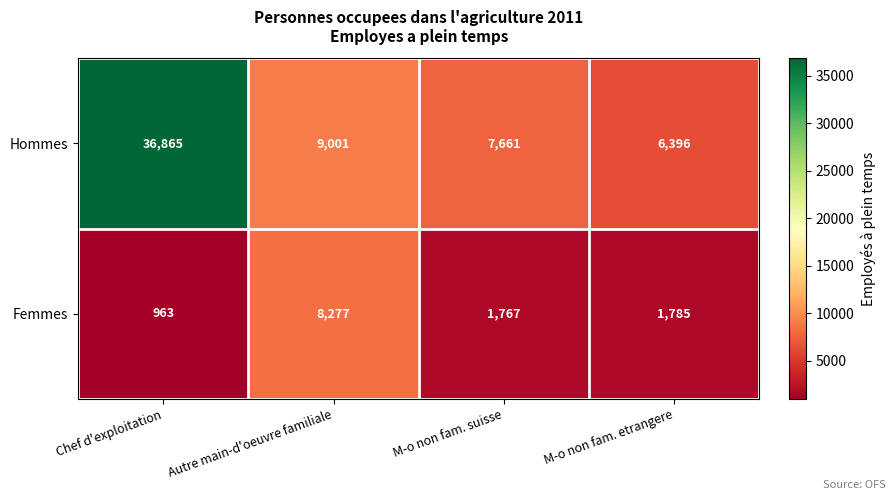

Rank the series at Chef d'exploitation from highest to lowest value.

Hommes, Femmes